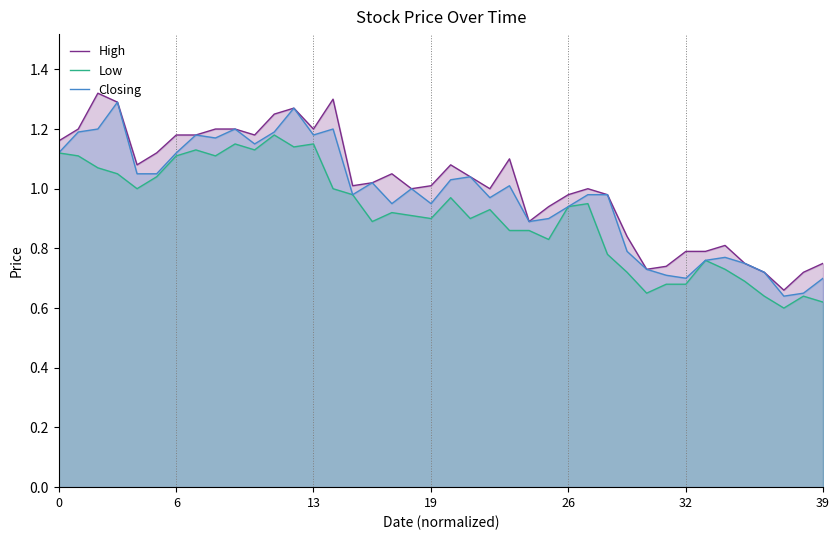

How many values in the Closing series are below 1?

20